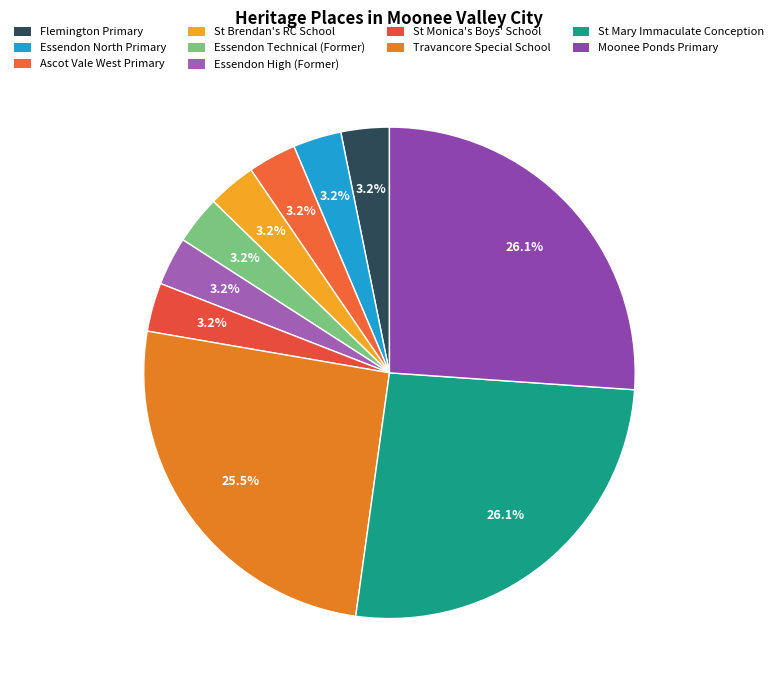

Count the number of slices in the pie.

10